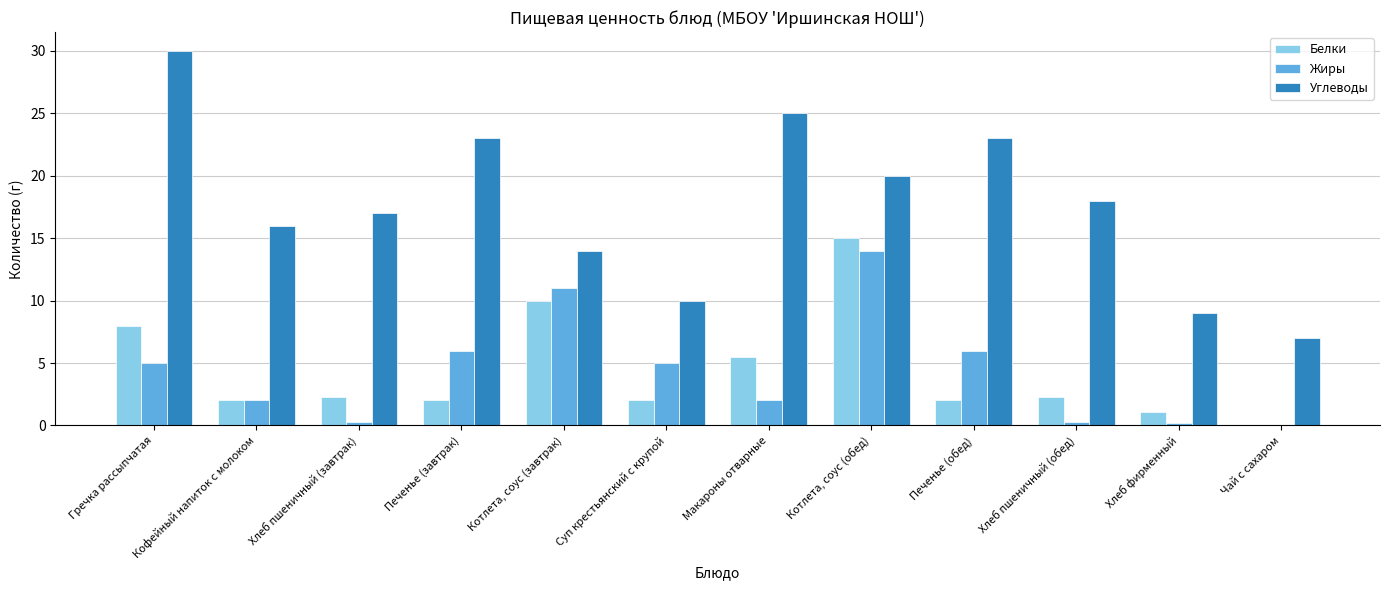

What is the maximum value shown in the chart?

30.0